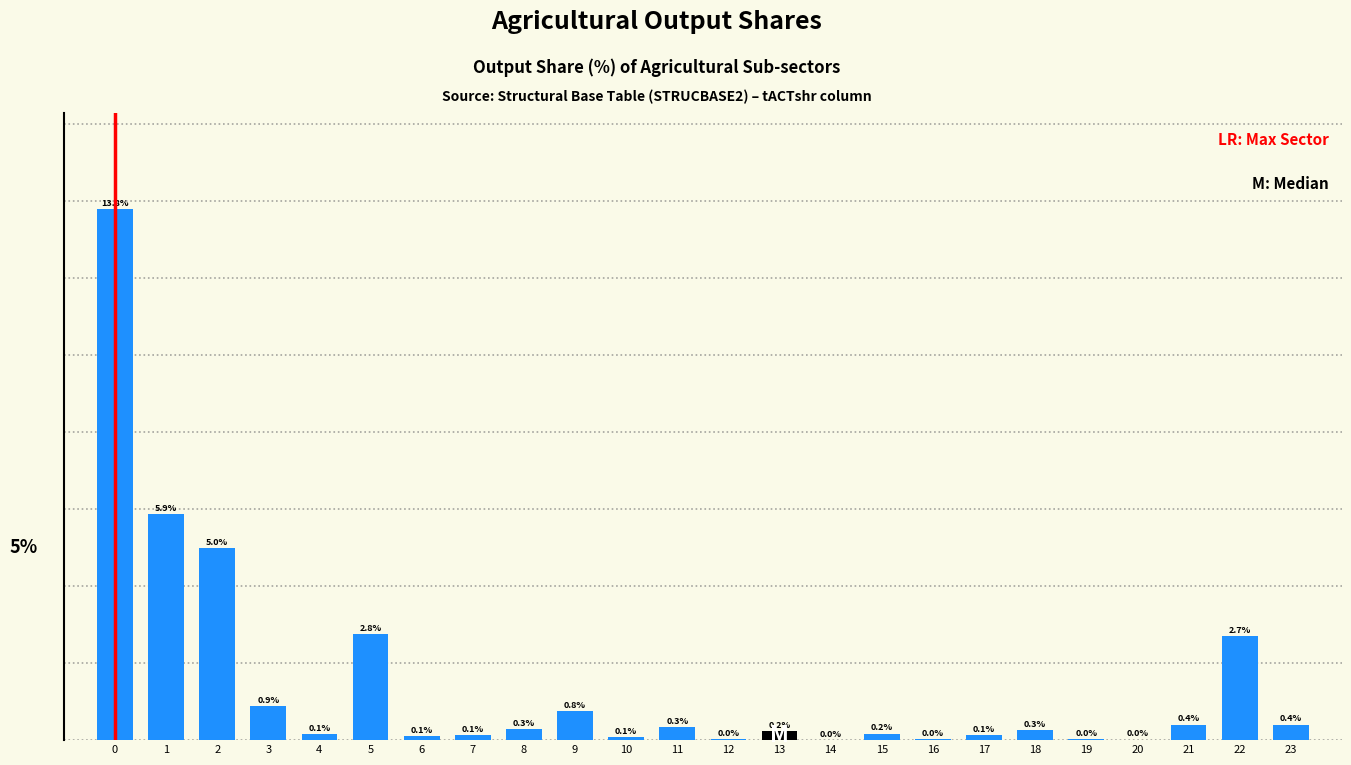

Are the bars horizontal?

No